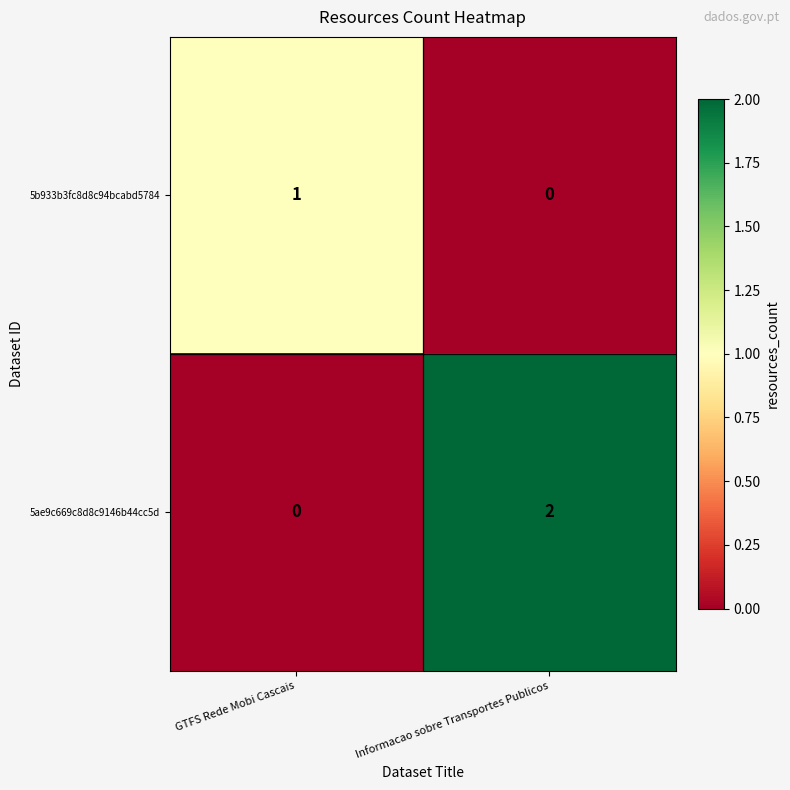

Rank the series by their average value, from highest to lowest.

5ae9c669c8d8c9146b44cc5d, 5b933b3fc8d8c94bcabd5784